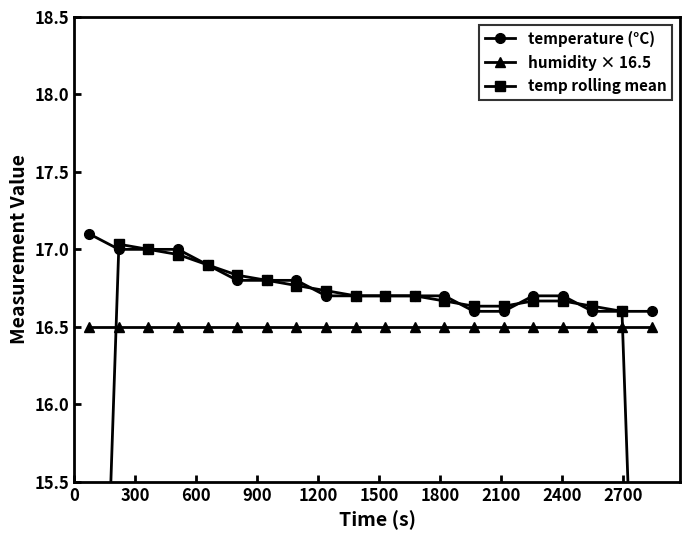

True or false: humidity × 16.5 and temperature (°C) cross at least once.

False